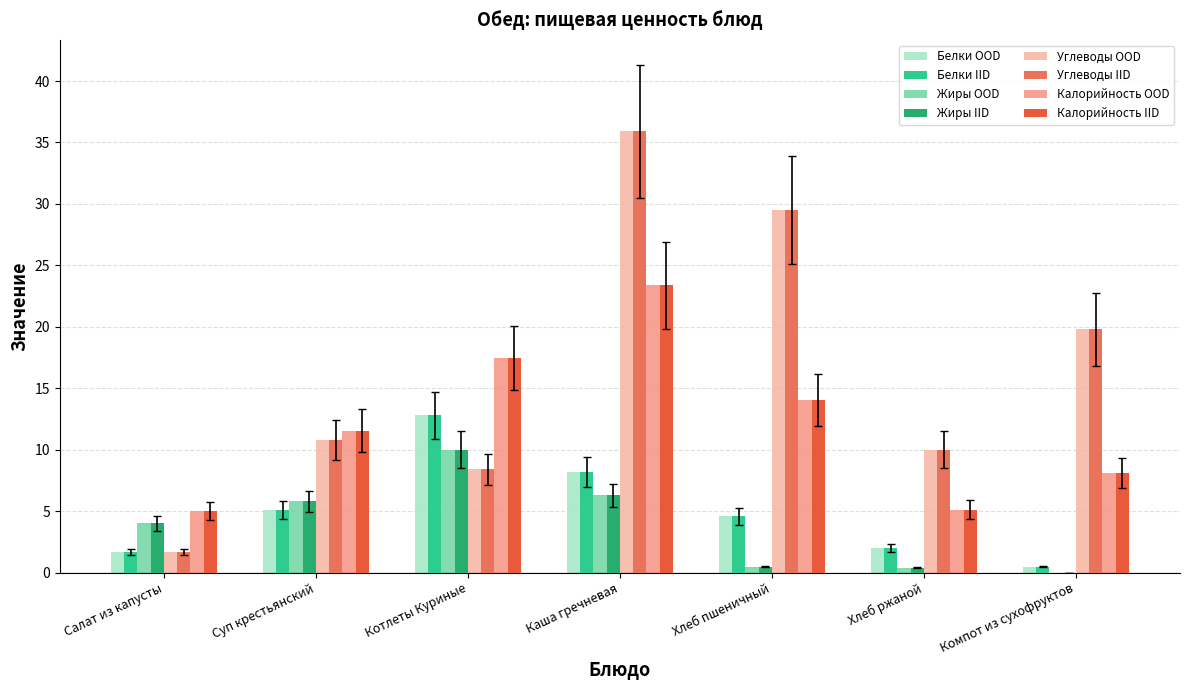

What is the greatest value displayed?

35.9